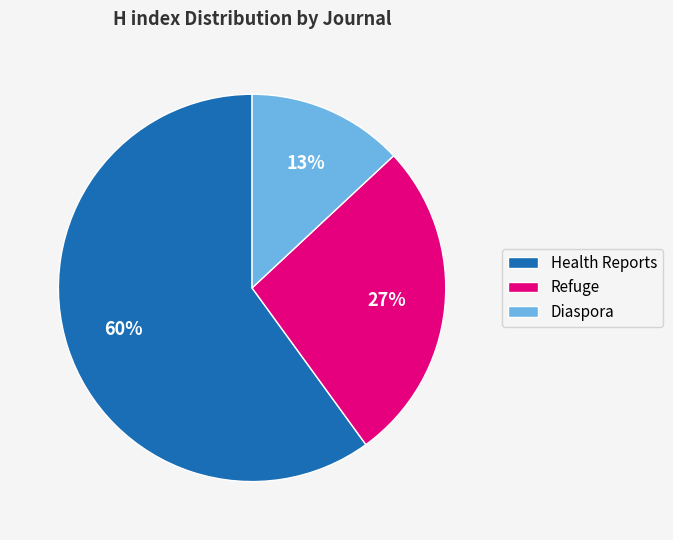

What percentage is the Diaspora slice, to the nearest percent?

13%